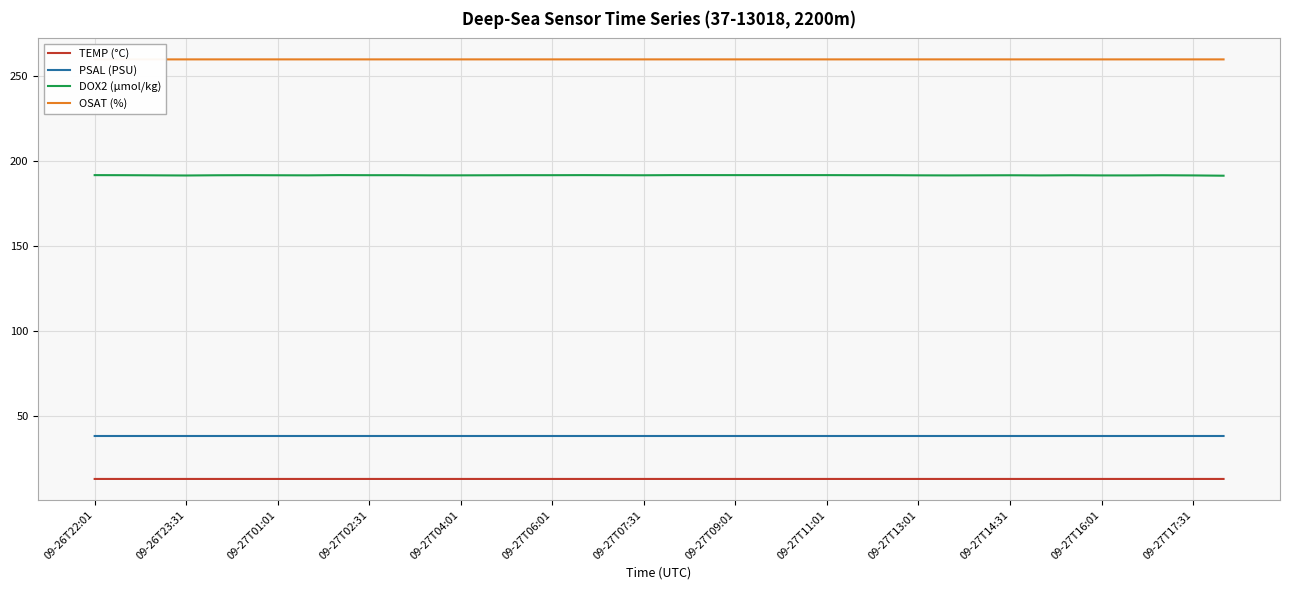

What is the lowest value of the TEMP (°C) series?

13.3